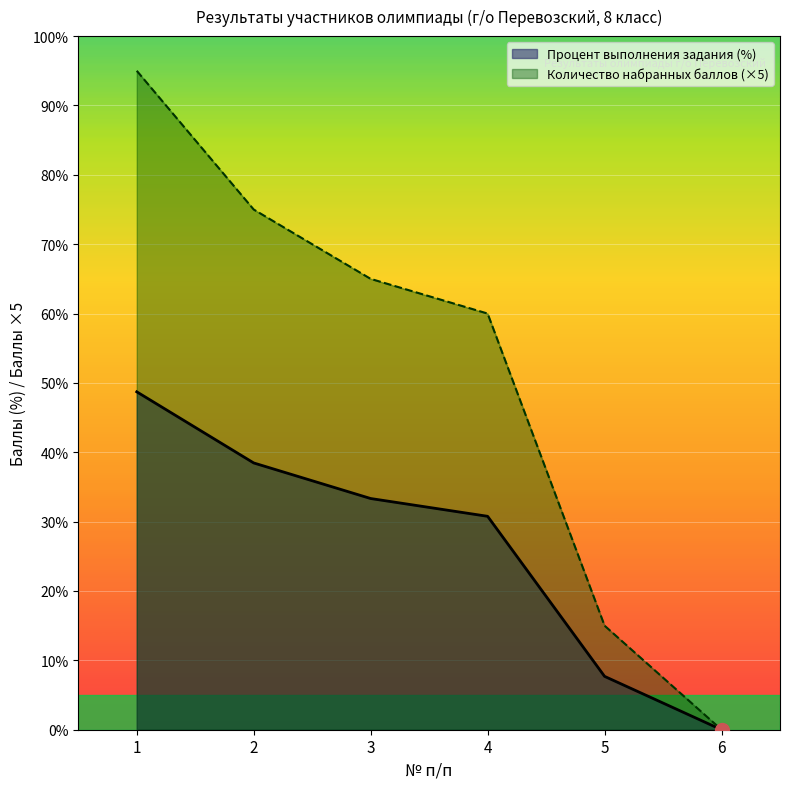

True or false: Количество набранных баллов and Процент выполнения задания (%) cross at least once.

False